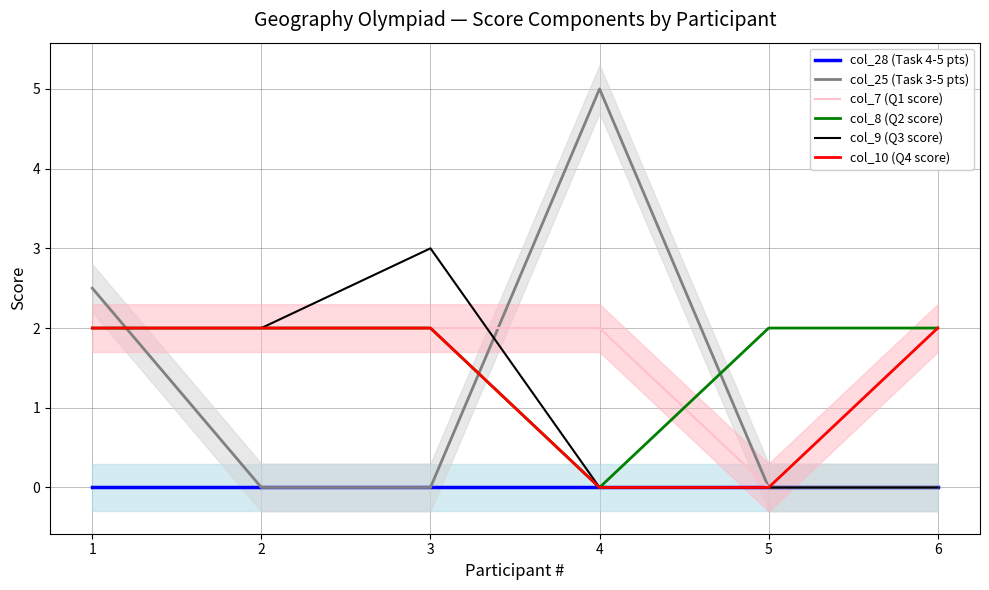

The col_10 (Q4 score) series shows 1.2 at 3. True or false?

False